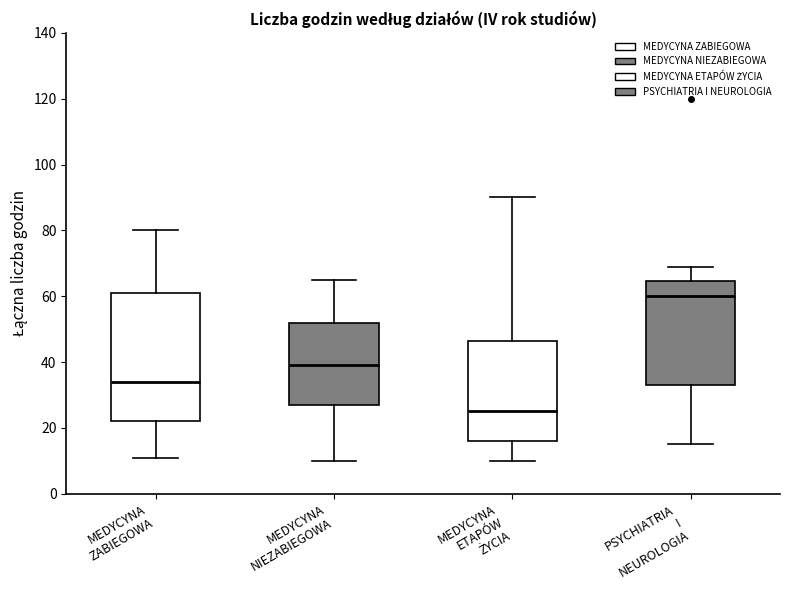

Comparing the boxes themselves (not the whiskers), which one is the tallest?

MEDYCYNA ZABIEGOWA